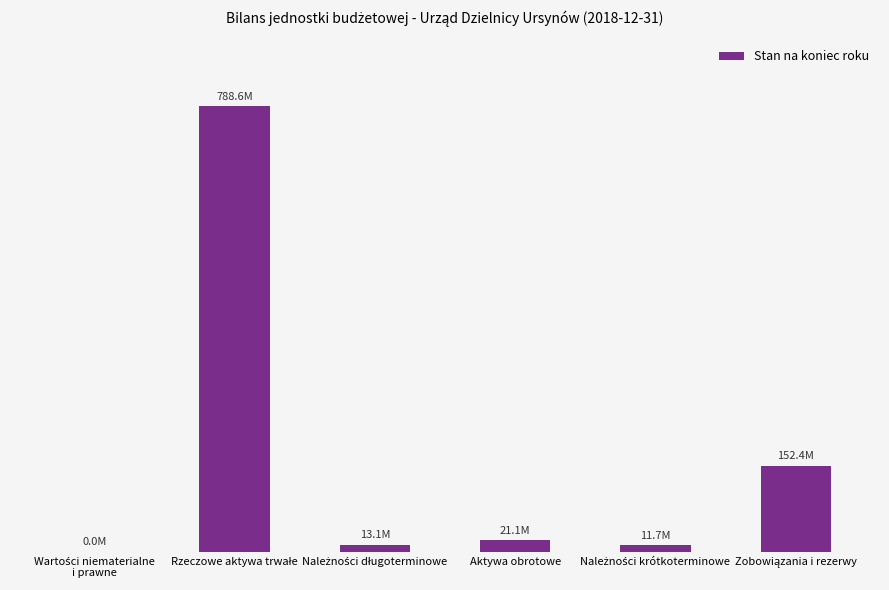

What is the label of the 5th bar from the right?

Rzeczowe aktywa trwałe